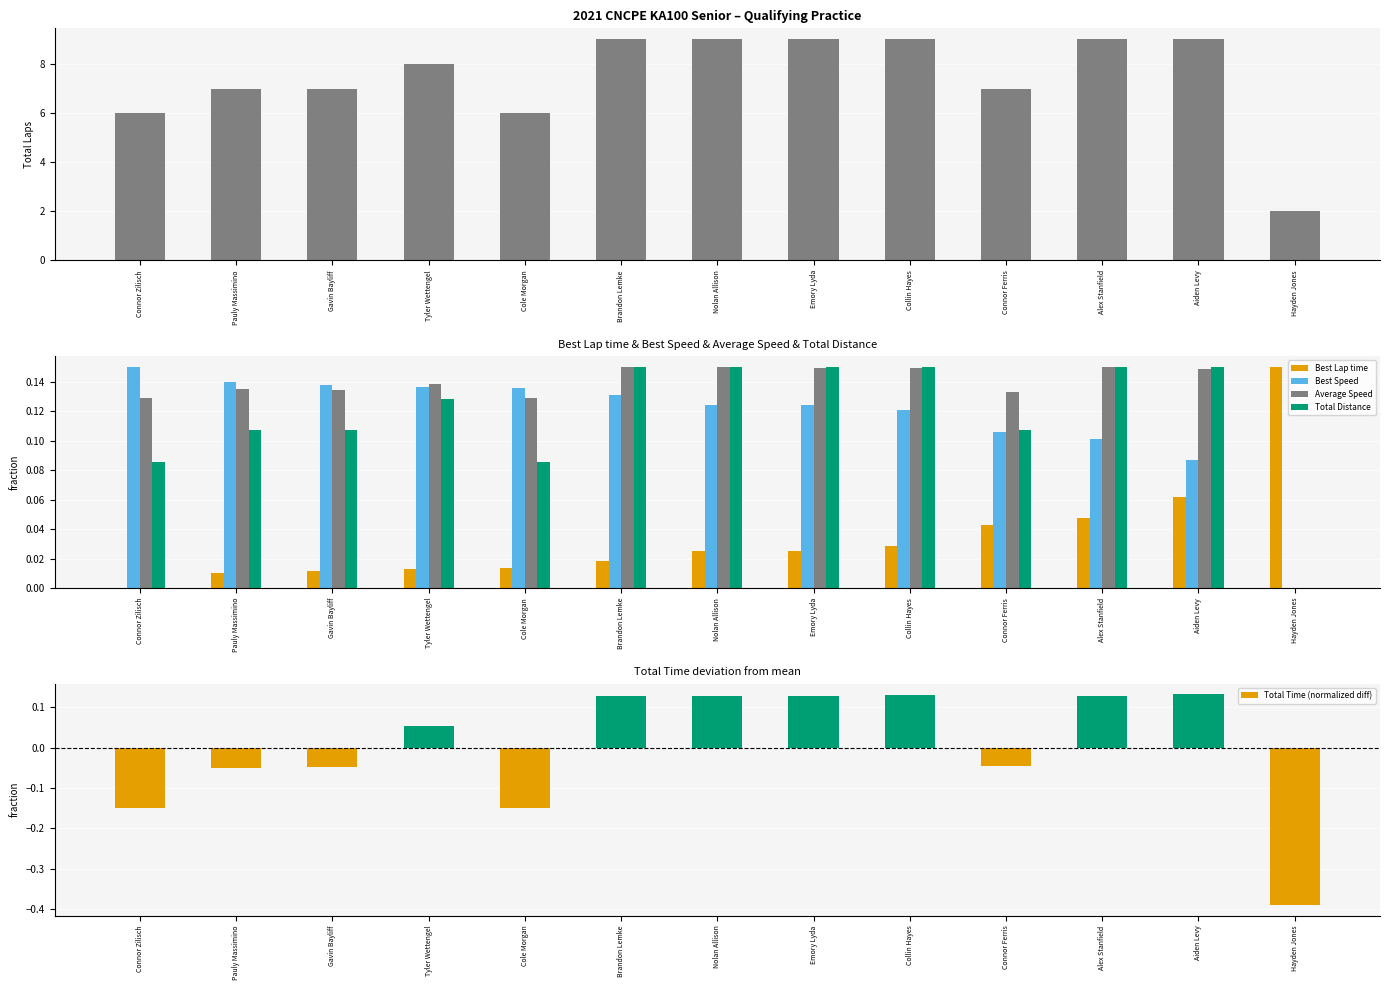

Reading left to right, what are all the values shown in this chart?

Total Laps: 6.0	7.0	7.0	8.0	6.0	9.0	9.0	9.0	9.0	7.0	9.0	9.0	2.0
Best Lap time: 0.0	0.0	0.0	0.0	0.0	0.0	0.0	0.0	0.0	0.0	0.0	0.1	0.1
Best Speed: 0.1	0.1	0.1	0.1	0.1	0.1	0.1	0.1	0.1	0.1	0.1	0.1	0.0
Average Speed: 0.1	0.1	0.1	0.1	0.1	0.1	0.1	0.1	0.1	0.1	0.1	0.1	0.0
Total Distance: 0.1	0.1	0.1	0.1	0.1	0.1	0.1	0.1	0.1	0.1	0.1	0.1	0.0
Total Time (normalized diff): -0.1	-0.0	-0.0	0.1	-0.2	0.1	0.1	0.1	0.1	-0.0	0.1	0.1	-0.4